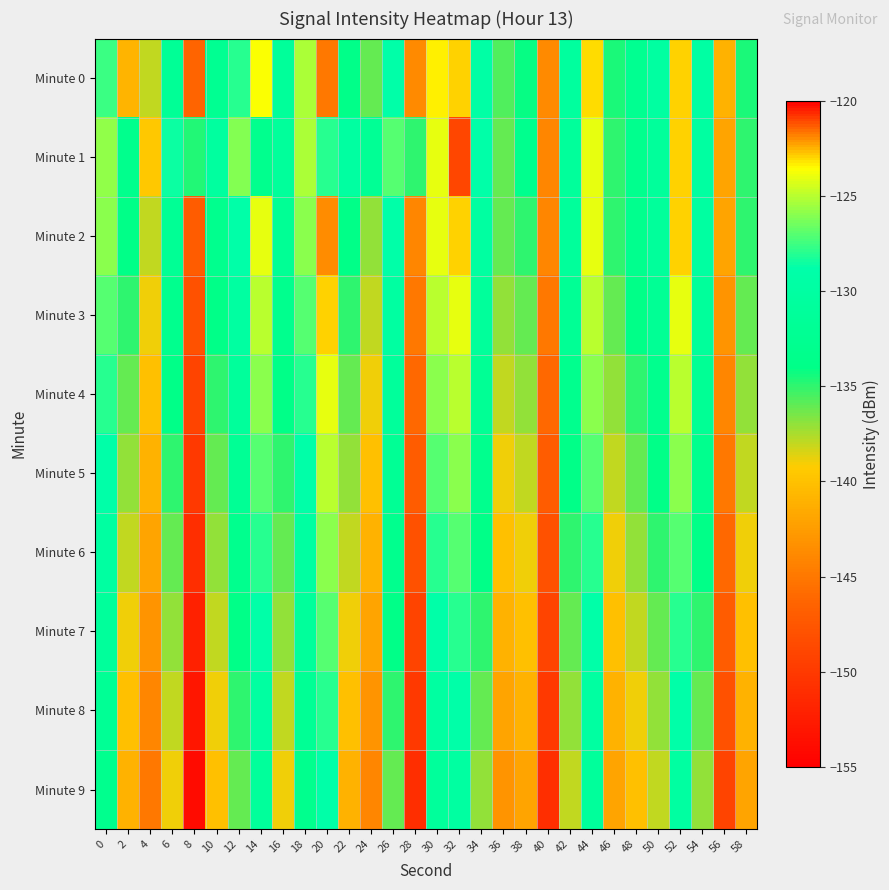

Reading right to left, extract all data points from this chart.

Minute 0: 58=-134.6	56=-141.1	54=-129.8	52=-123.0	50=-130.1	48=-132.6	46=-134.5	44=-123.0	42=-130.6	40=-143.7	38=-134.2	36=-135.6	34=-129.6	32=-122.9	30=-123.4	28=-143.7	26=-128.9	24=-136.0	22=-133.8	20=-121.7	18=-125.3	16=-131.1	14=-123.6	12=-128.0	10=-132.4	8=-146.4	6=-131.8	4=-138.0	2=-140.8	0=-127.6
Minute 1: 58=-135.0	56=-142.0	54=-130.0	52=-123.0	50=-131.0	48=-133.0	46=-135.0	44=-124.0	42=-131.0	40=-144.0	38=-133.0	36=-136.0	34=-129.0	32=-121.0	30=-124.0	28=-135.0	26=-127.0	24=-132.0	22=-130.0	20=-128.0	18=-125.2	16=-131.0	14=-133.1	12=-126.1	10=-130.4	8=-134.7	6=-128.6	4=-122.8	2=-133.2	0=-125.9
Minute 2: 58=-135.0	56=-142.0	54=-130.0	52=-123.0	50=-131.0	48=-133.0	46=-135.0	44=-124.0	42=-131.0	40=-144.0	38=-135.0	36=-136.0	34=-130.0	32=-123.0	30=-124.0	28=-144.0	26=-129.0	24=-137.0	22=-134.0	20=-122.0	18=-126.0	16=-132.0	14=-124.0	12=-129.0	10=-133.0	8=-147.0	6=-132.0	4=-138.0	2=-134.0	0=-126.0
Minute 3: 58=-136.0	56=-143.0	54=-131.0	52=-124.0	50=-132.0	48=-134.0	46=-136.0	44=-125.0	42=-132.0	40=-145.0	38=-136.0	36=-137.0	34=-131.0	32=-124.0	30=-125.0	28=-145.0	26=-130.0	24=-138.0	22=-135.0	20=-123.0	18=-127.0	16=-133.0	14=-125.0	12=-130.0	10=-134.0	8=-148.0	6=-133.0	4=-139.0	2=-135.0	0=-127.0
Minute 4: 58=-137.0	56=-144.0	54=-132.0	52=-125.0	50=-133.0	48=-135.0	46=-137.0	44=-126.0	42=-133.0	40=-146.0	38=-137.0	36=-138.0	34=-132.0	32=-125.0	30=-126.0	28=-146.0	26=-131.0	24=-139.0	22=-136.0	20=-124.0	18=-128.0	16=-134.0	14=-126.0	12=-131.0	10=-135.0	8=-149.0	6=-134.0	4=-140.0	2=-136.0	0=-128.0
Minute 5: 58=-138.0	56=-145.0	54=-133.0	52=-126.0	50=-134.0	48=-136.0	46=-138.0	44=-127.0	42=-134.0	40=-147.0	38=-138.0	36=-139.0	34=-133.0	32=-126.0	30=-127.0	28=-147.0	26=-132.0	24=-140.0	22=-137.0	20=-125.0	18=-129.0	16=-135.0	14=-127.0	12=-132.0	10=-136.0	8=-150.0	6=-135.0	4=-141.0	2=-137.0	0=-129.0
Minute 6: 58=-139.0	56=-146.0	54=-134.0	52=-127.0	50=-135.0	48=-137.0	46=-139.0	44=-128.0	42=-135.0	40=-148.0	38=-139.0	36=-140.0	34=-134.0	32=-127.0	30=-128.0	28=-148.0	26=-133.0	24=-141.0	22=-138.0	20=-126.0	18=-130.0	16=-136.0	14=-128.0	12=-133.0	10=-137.0	8=-151.0	6=-136.0	4=-142.0	2=-138.0	0=-130.0
Minute 7: 58=-140.0	56=-147.0	54=-135.0	52=-128.0	50=-136.0	48=-138.0	46=-140.0	44=-129.0	42=-136.0	40=-149.0	38=-140.0	36=-141.0	34=-135.0	32=-128.0	30=-129.0	28=-149.0	26=-134.0	24=-142.0	22=-139.0	20=-127.0	18=-131.0	16=-137.0	14=-129.0	12=-134.0	10=-138.0	8=-152.0	6=-137.0	4=-143.0	2=-139.0	0=-131.0
Minute 8: 58=-141.0	56=-148.0	54=-136.0	52=-129.0	50=-137.0	48=-139.0	46=-141.0	44=-130.0	42=-137.0	40=-150.0	38=-141.0	36=-142.0	34=-136.0	32=-129.0	30=-130.0	28=-150.0	26=-135.0	24=-143.0	22=-140.0	20=-128.0	18=-132.0	16=-138.0	14=-130.0	12=-135.0	10=-139.0	8=-153.0	6=-138.0	4=-144.0	2=-140.0	0=-132.0
Minute 9: 58=-142.0	56=-149.0	54=-137.0	52=-130.0	50=-138.0	48=-140.0	46=-142.0	44=-131.0	42=-138.0	40=-151.0	38=-142.0	36=-143.0	34=-137.0	32=-130.0	30=-131.0	28=-151.0	26=-136.0	24=-144.0	22=-141.0	20=-129.0	18=-133.0	16=-139.0	14=-131.0	12=-136.0	10=-140.0	8=-154.0	6=-139.0	4=-145.0	2=-141.0	0=-133.0